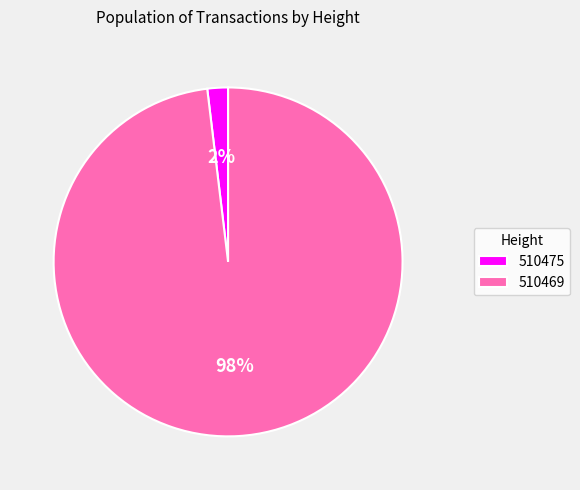

To the nearest percent, what percentage of the pie is 510475?

2%